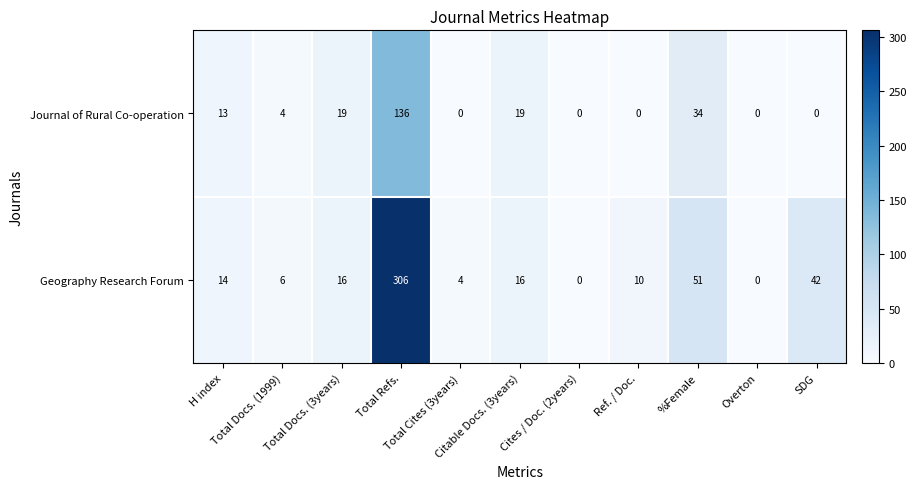

What is the sum of all Journal of Rural Co-operation values?

225